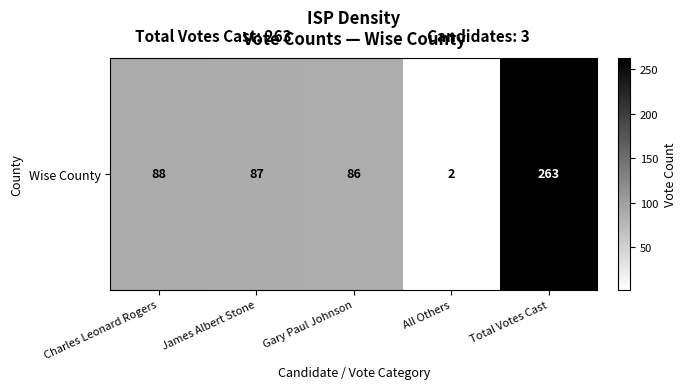

What is the average value?

105